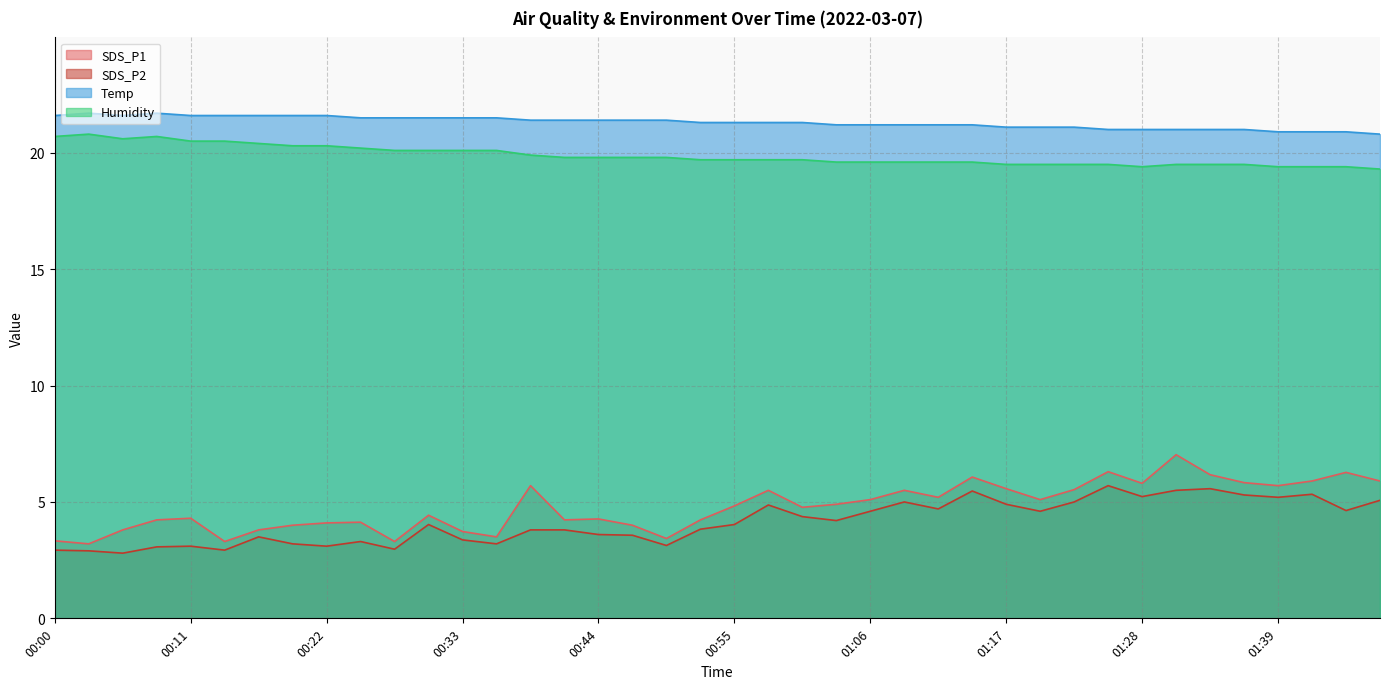

The SDS_P2 series shows 2.4 at 00:52. True or false?

False